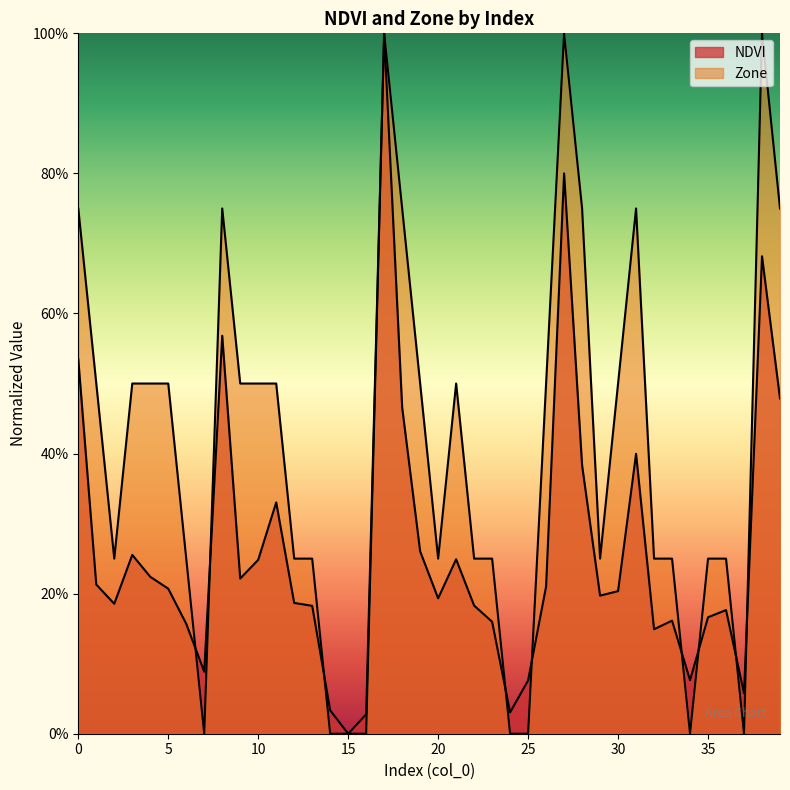

Rank the series by their maximum value, from lowest to highest.

NDVI, Zone